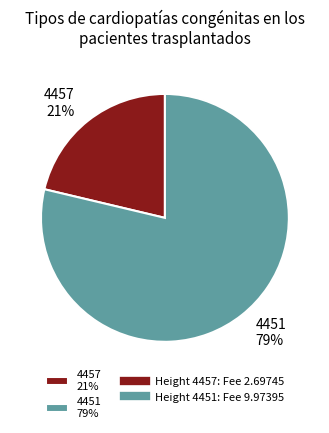

What percentage is the 4457 slice, to the nearest percent?

21%